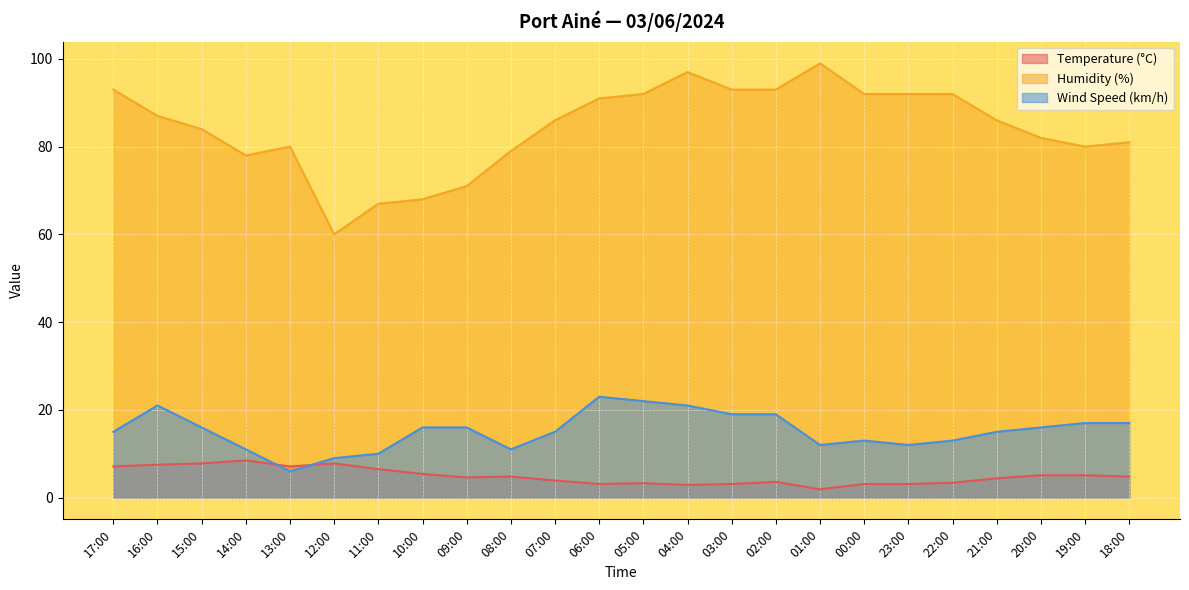

Where is the first local maximum for Humidity (%)?

13:00